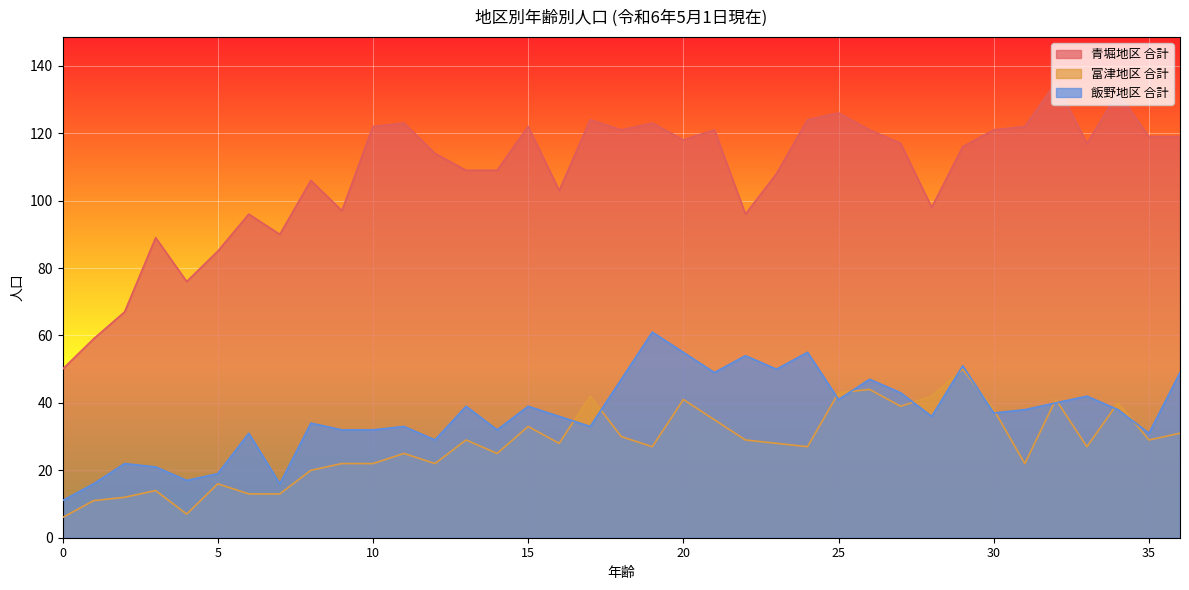

True or false: 青堀地区 合計 and 富津地区 合計 cross at least once.

False